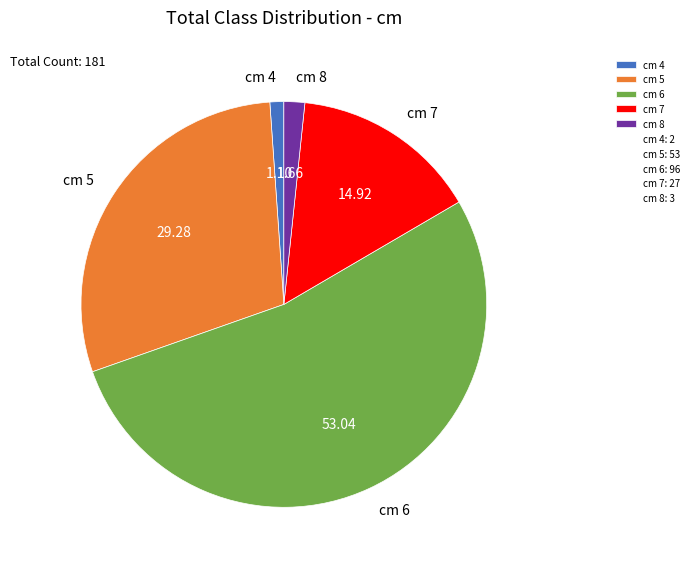

Which has a higher value, cm 8 or cm 6?

cm 6